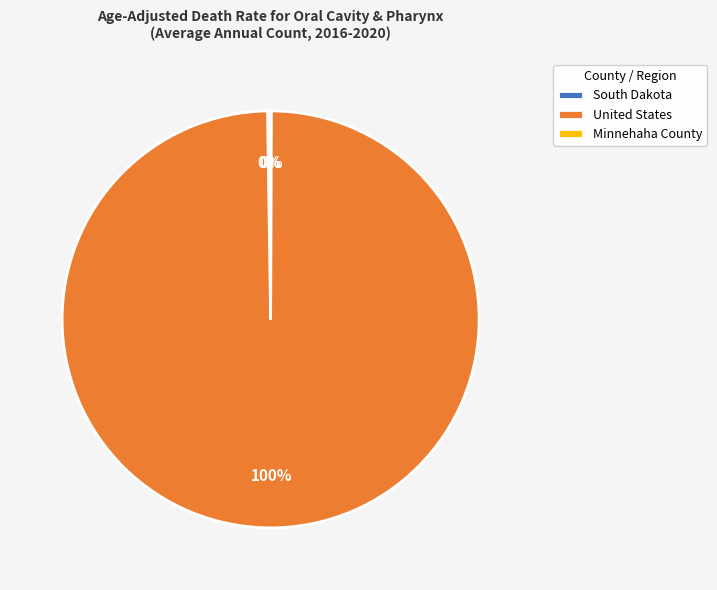

Which category has the biggest portion of the pie?

United States